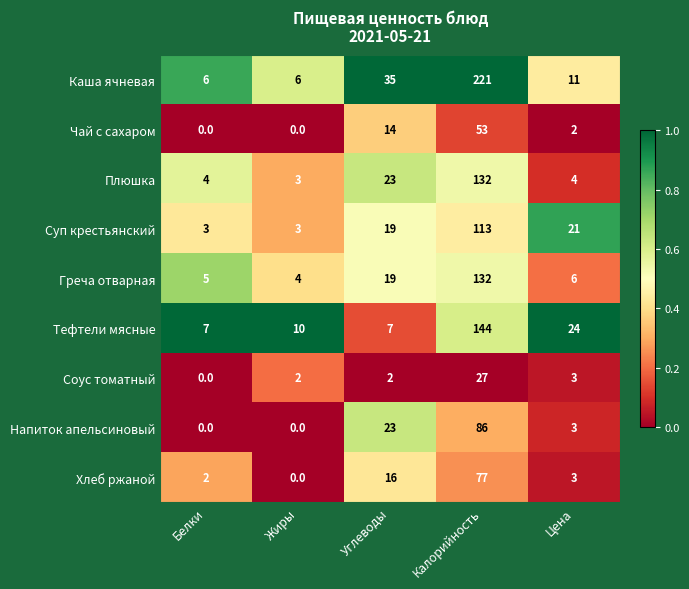

What is the average value of the Плюшка series?

33